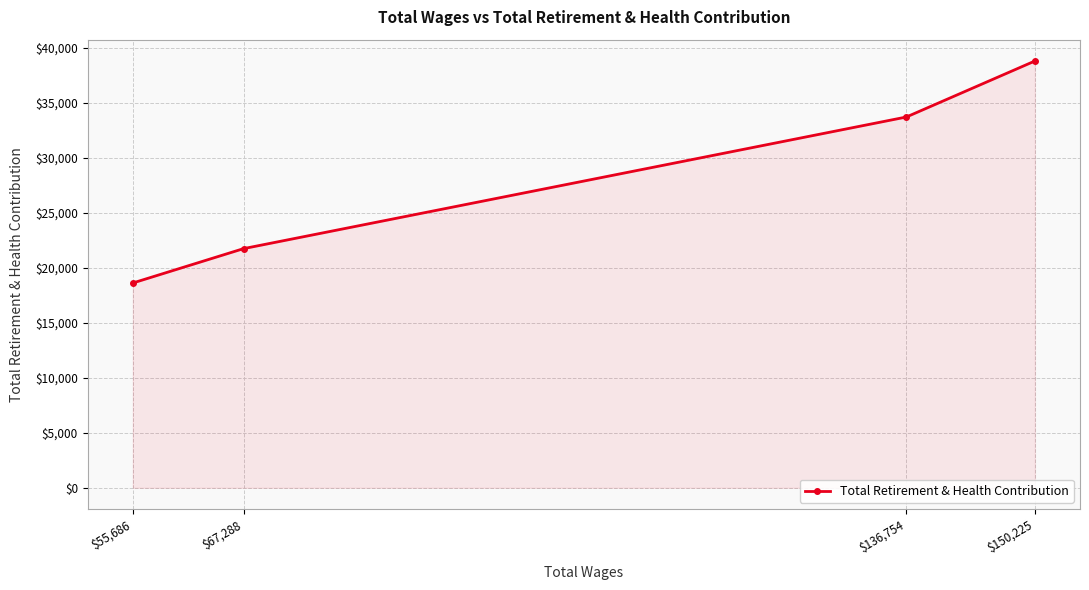

What is the change in value from $150,225 to $136,754?

-5094